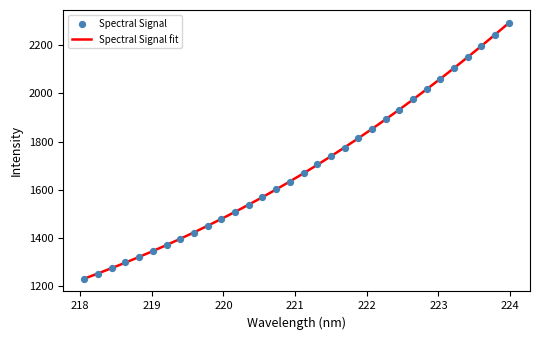

Approximately how many times larger is the value at 221.3083 compared to 218.6332?

1.3